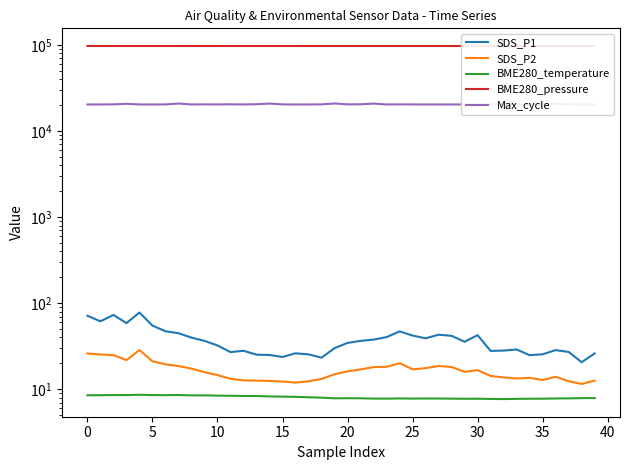

What value does the SDS_P1 series have at 16?

26.1